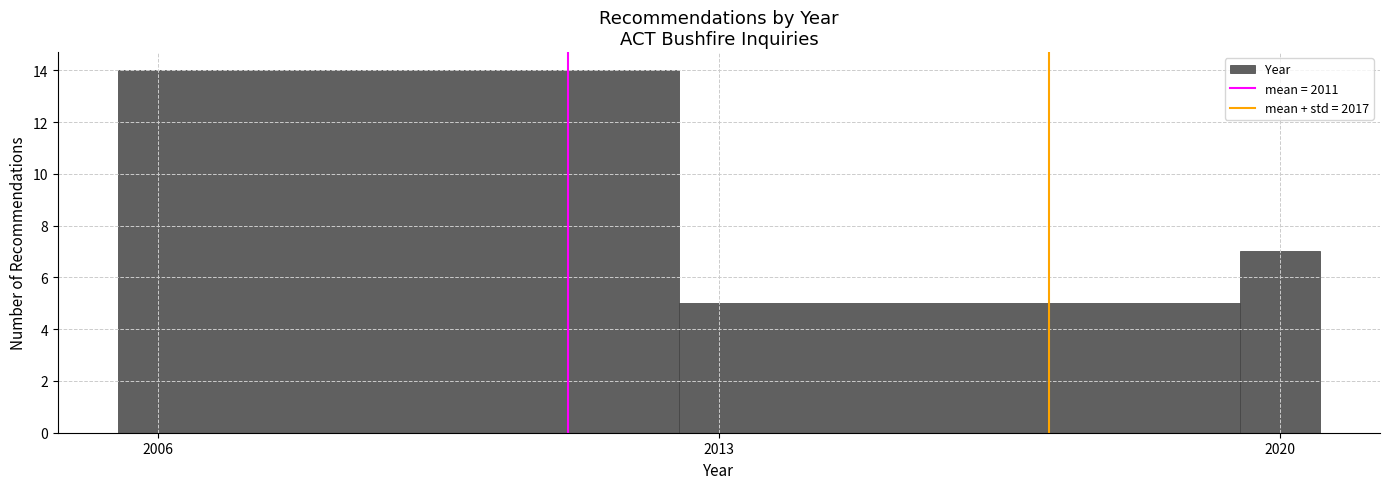

Around what value on the x-axis is the tallest bar? Give the approximate position of its centre, as read against the axis.

2009